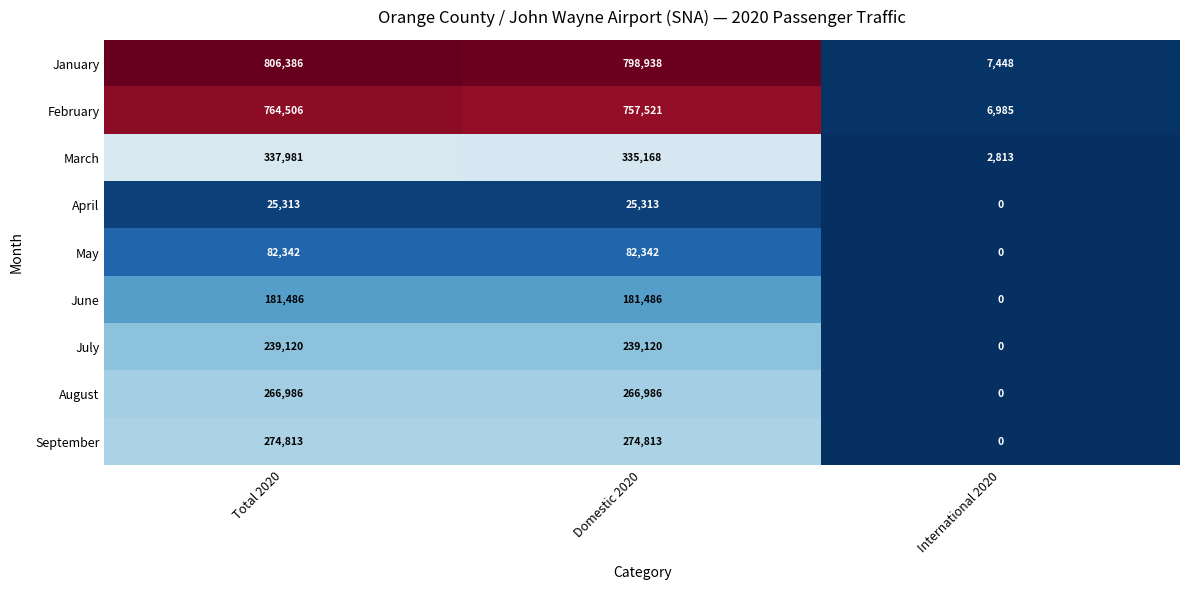

Reading left to right, list all the values displayed in this chart.

January: 806386	798938	7448
February: 764506	757521	6985
March: 337981	335168	2813
April: 25313	25313	0
May: 82342	82342	0
June: 181486	181486	0
July: 239120	239120	0
August: 266986	266986	0
September: 274813	274813	0